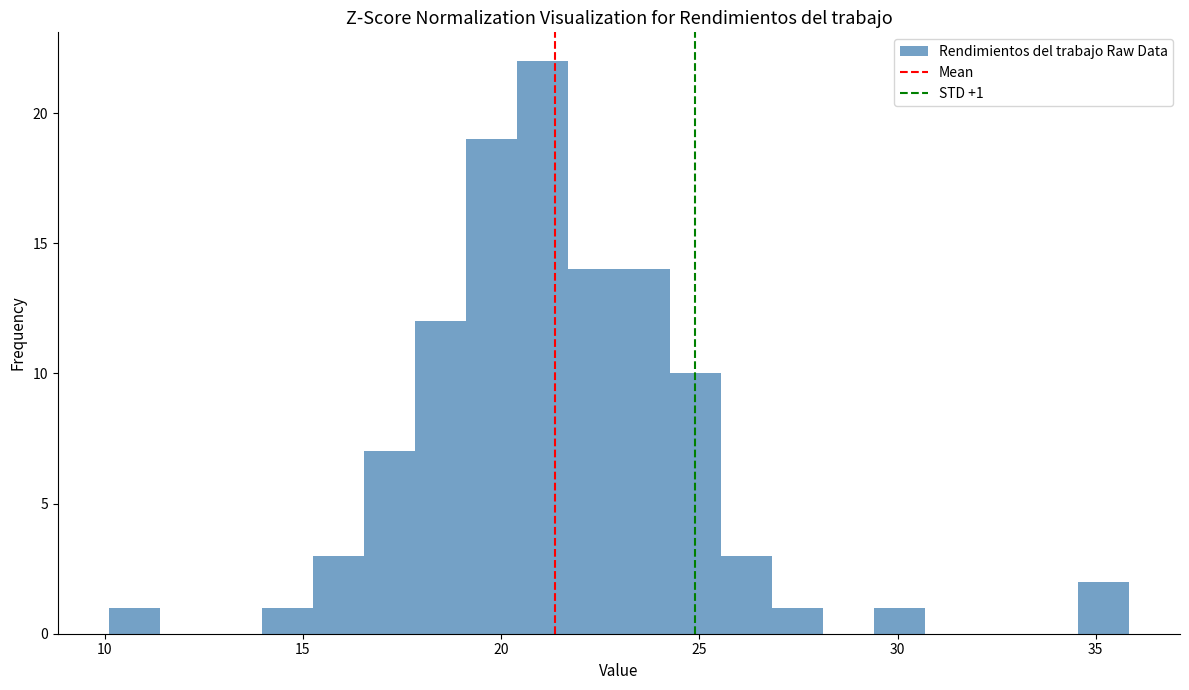

Read against the x-axis, roughly where is the centre of the tallest bar?

21.0